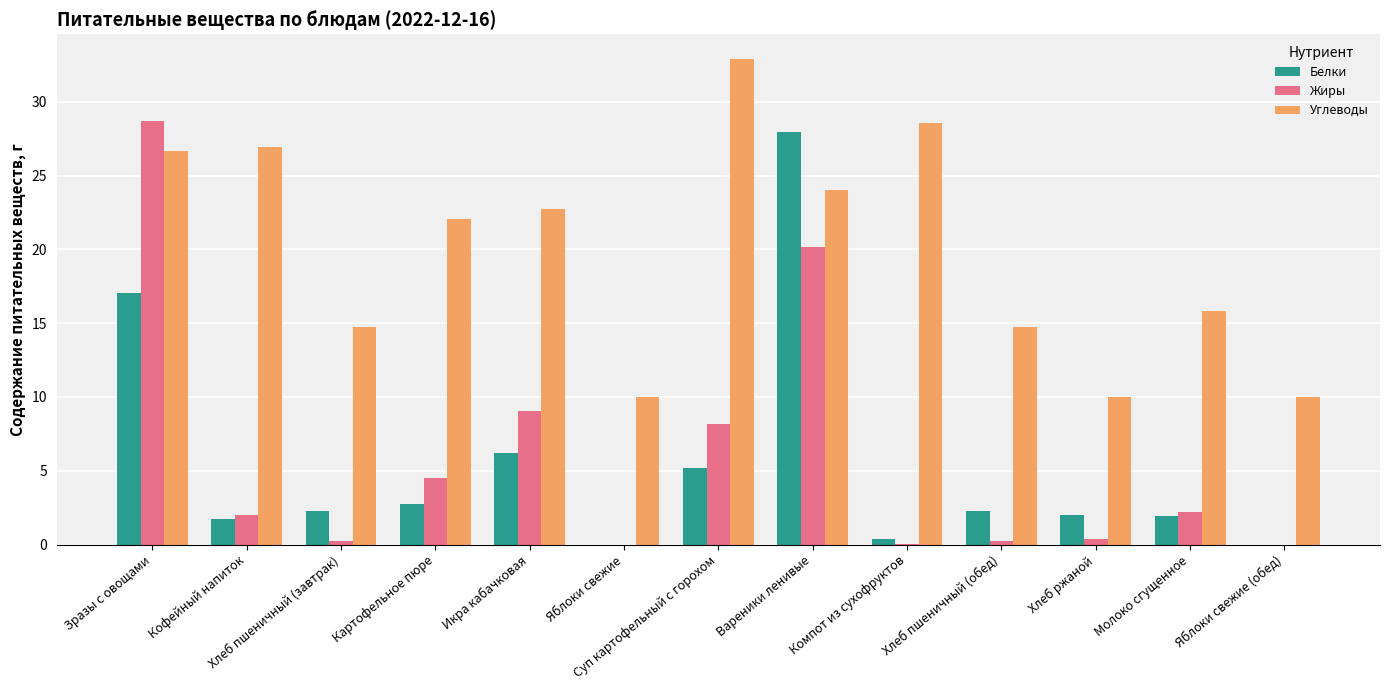

Is the value of Углеводы at Молоко сгущенное greater than the value of Жиры at Картофельное пюре?

Yes